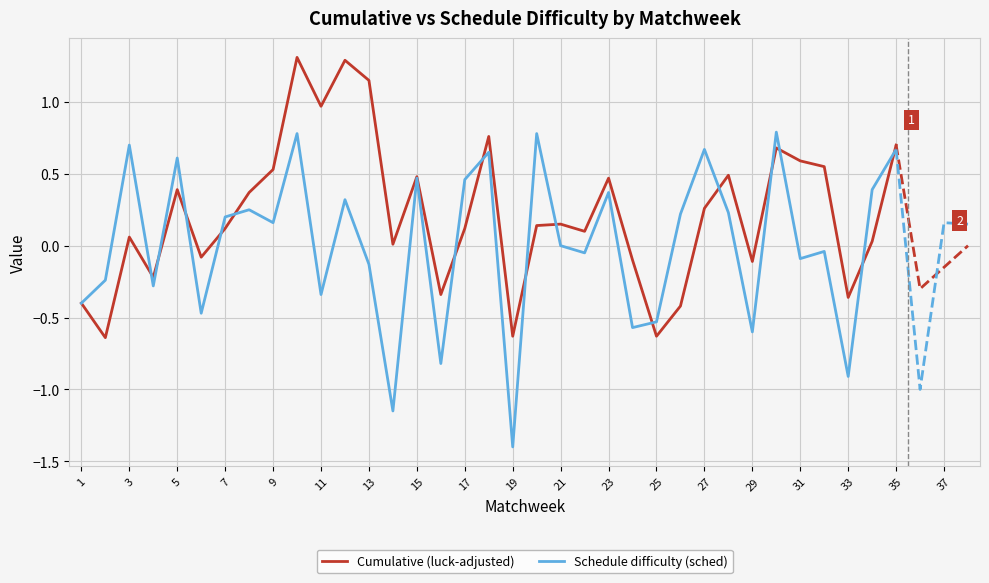

List the series in order of their peak value, lowest first.

Schedule difficulty (sched), Cumulative (luck-adjusted)